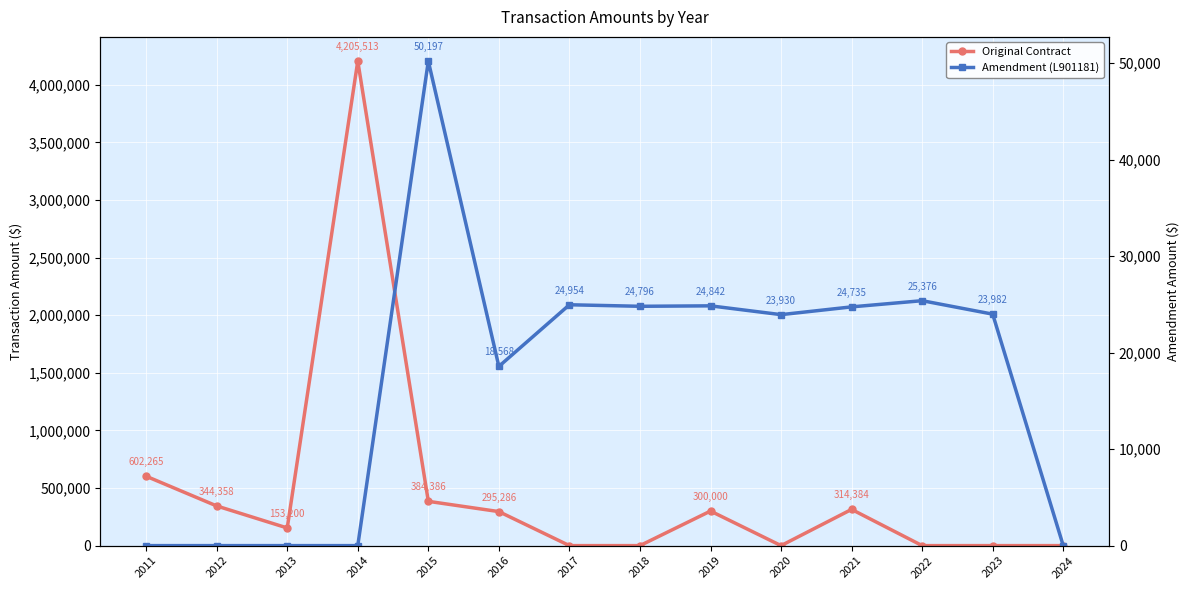

Reading left to right, transcribe all the data shown in this chart.

Original Contract: 2011=602265.0	2012=344358.0	2013=153200.0	2014=4205513.0	2015=384386.0	2016=295286.0	2017=0.0	2018=0.0	2019=300000.0	2020=0.0	2021=314384.0	2022=0.0	2023=0.0	2024=0.0
Amendment (L901181): 2011=0.0	2012=0.0	2013=0.0	2014=0.0	2015=50197.2	2016=18567.6	2017=24953.7	2018=24795.5	2019=24841.9	2020=23930.0	2021=24734.8	2022=25375.7	2023=23981.8	2024=0.0